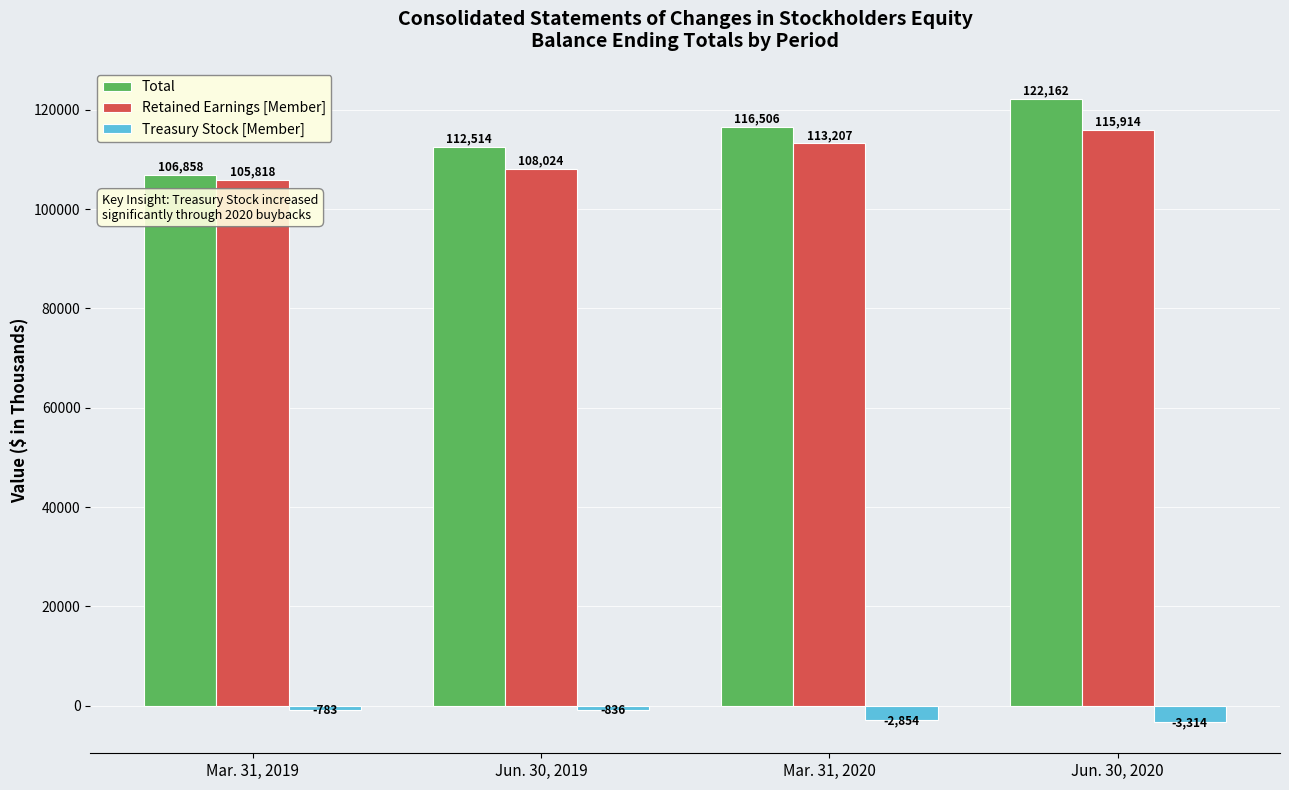

What is the difference between the second highest and minimum values in the Treasury Stock [Member] series?

2478